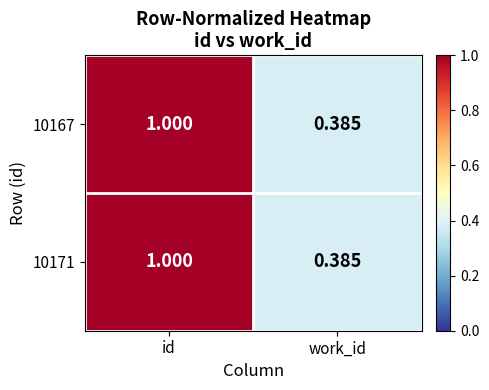

Which label corresponds to the largest value in the chart?

id